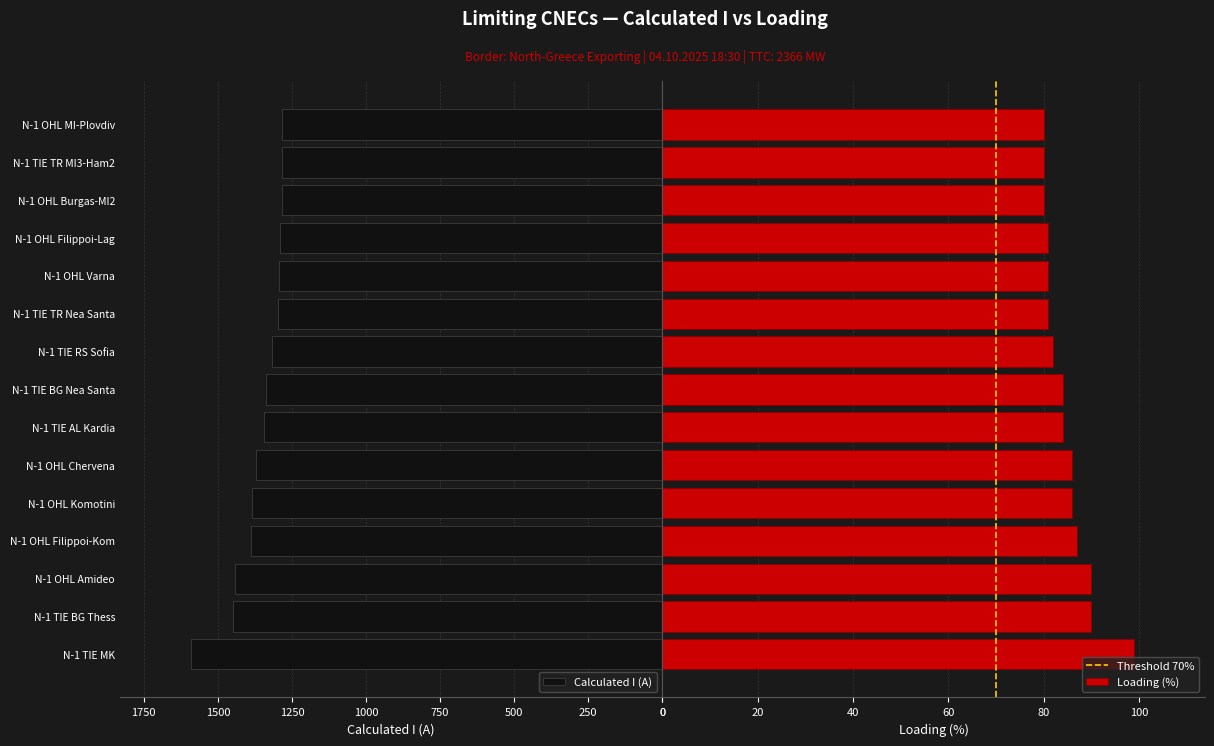

The value of Calculated I (A) at N-1 OHL Filippoi-Kom is 911. True or false?

False